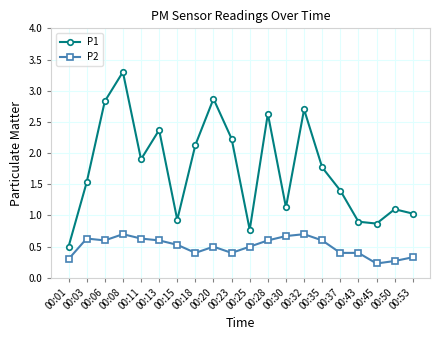

Reading right to left, transcribe all the data shown in this chart.

P1: 00:53=1.0	00:50=1.1	00:45=0.9	00:43=0.9	00:37=1.4	00:35=1.8	00:32=2.7	00:30=1.1	00:28=2.6	00:25=0.8	00:23=2.2	00:20=2.9	00:18=2.1	00:15=0.9	00:13=2.4	00:11=1.9	00:08=3.3	00:06=2.8	00:03=1.5	00:01=0.5
P2: 00:53=0.3	00:50=0.3	00:45=0.2	00:43=0.4	00:37=0.4	00:35=0.6	00:32=0.7	00:30=0.7	00:28=0.6	00:25=0.5	00:23=0.4	00:20=0.5	00:18=0.4	00:15=0.5	00:13=0.6	00:11=0.6	00:08=0.7	00:06=0.6	00:03=0.6	00:01=0.3